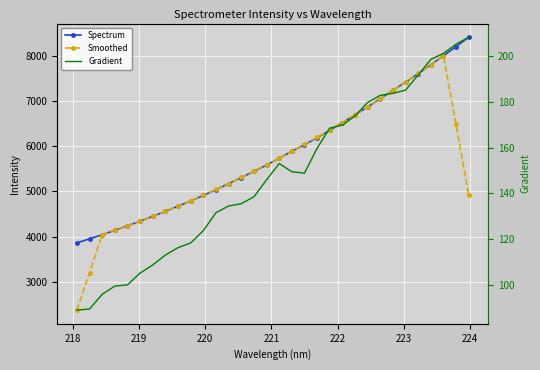

Count the number of categories in the chart.

32